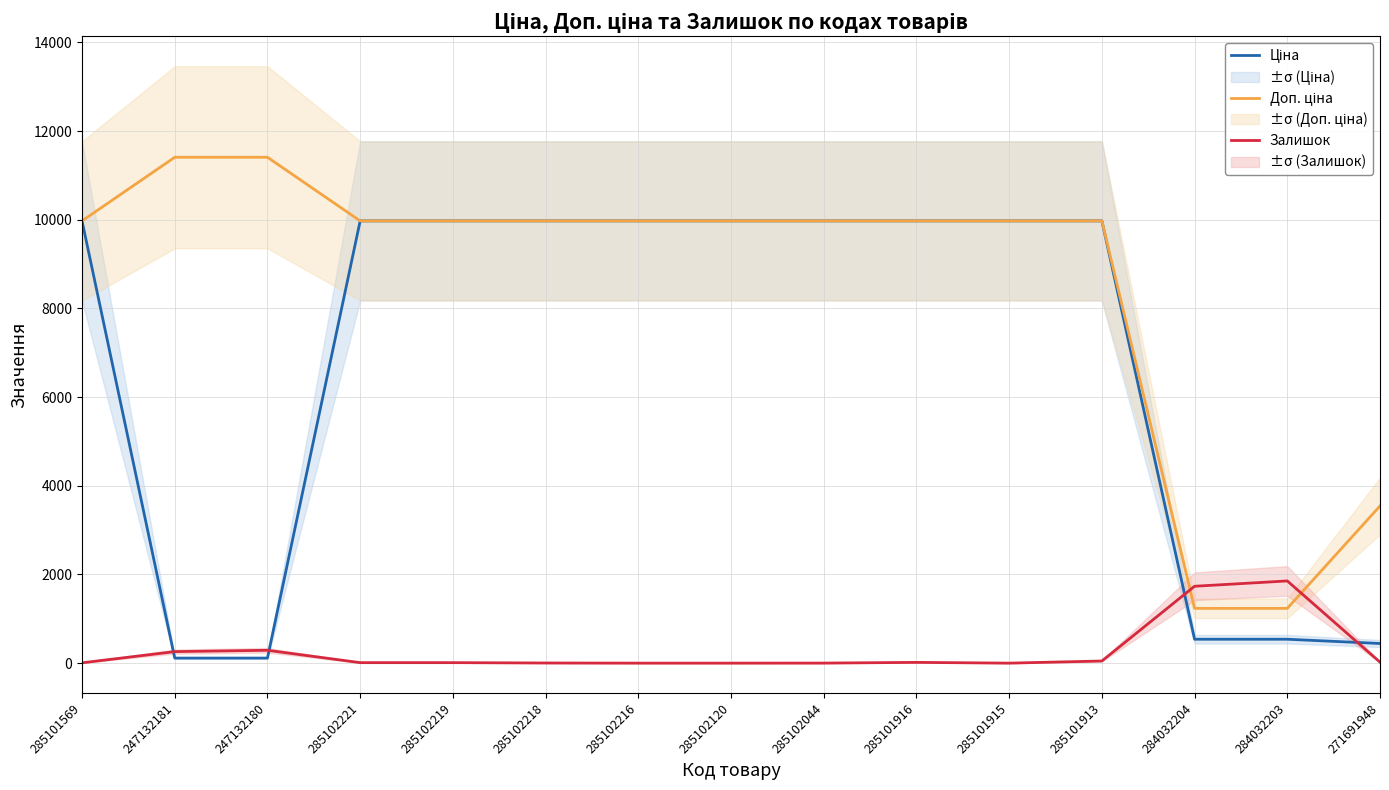

What is the value of the Ціна point at the 1st from the left?

9975.0